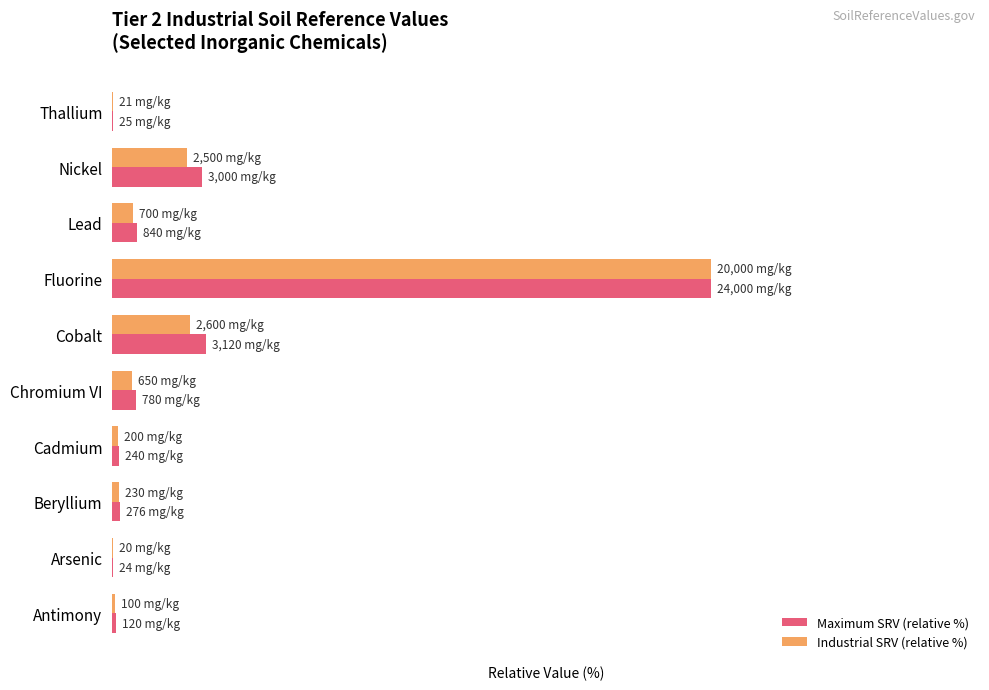

Which category has the highest value across all series?

Fluorine